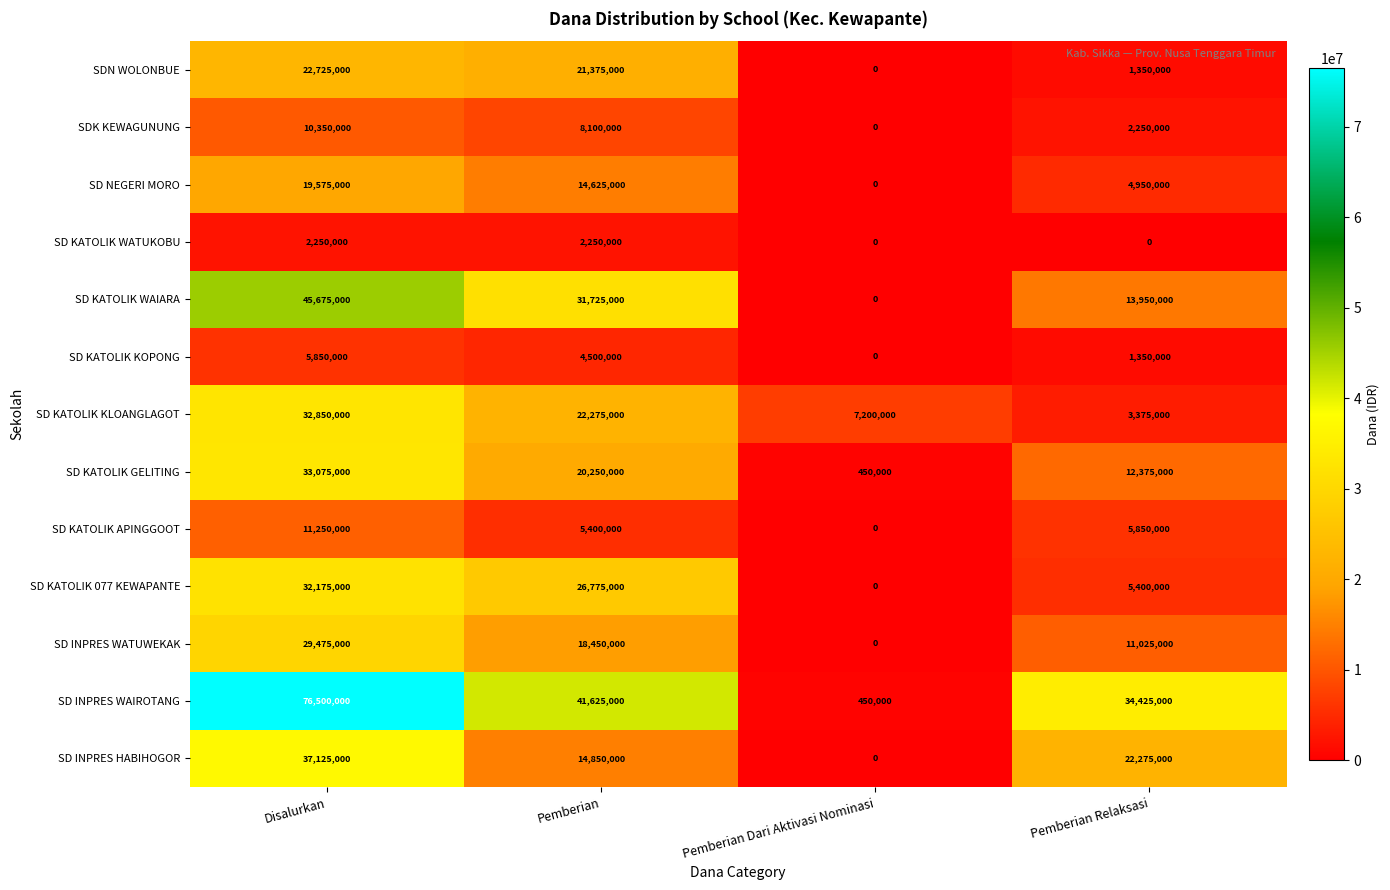

What is the sum of the SD KATOLIK 077 KEWAPANTE values at Pemberian Dari Aktivasi Nominasi and Pemberian?

26775000